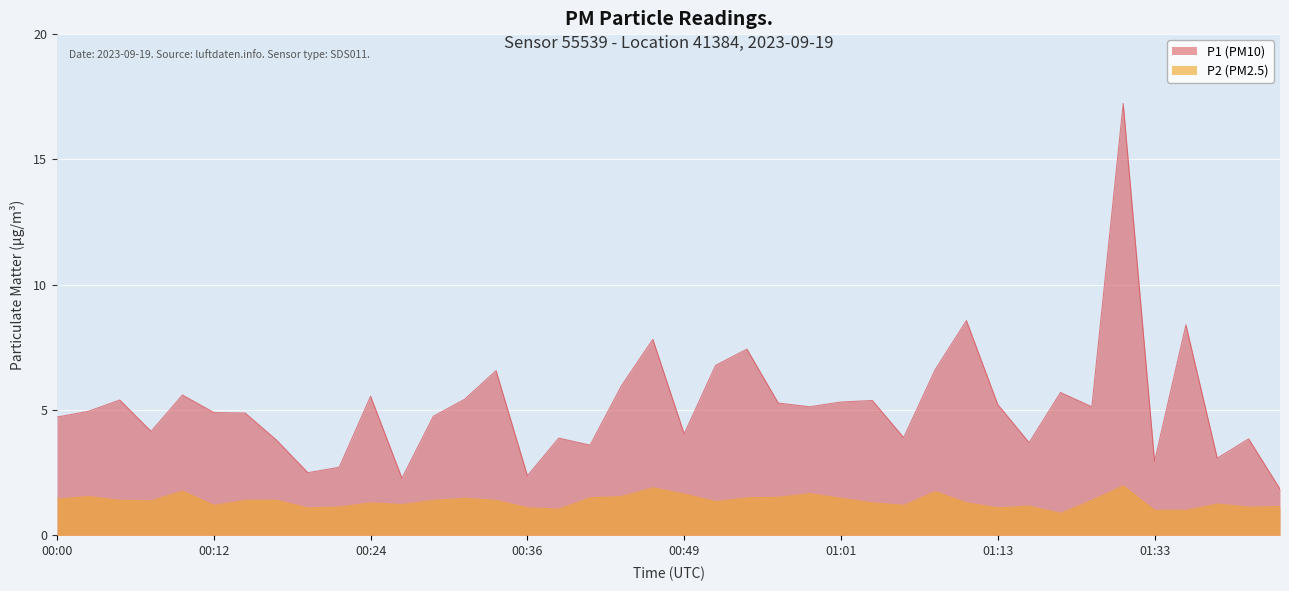

What is the spread (max minus min) of values at 01:43?

0.7